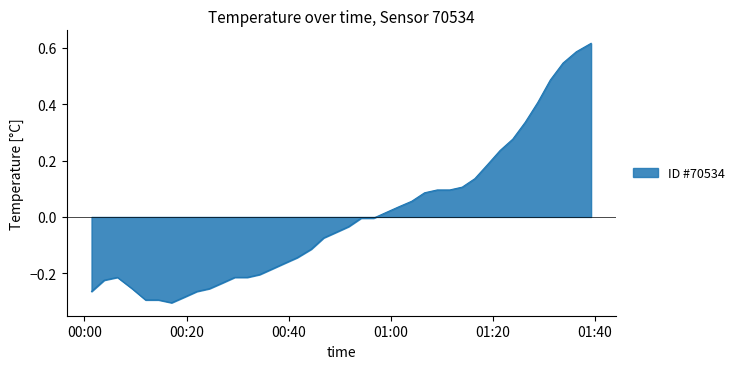

What is the difference between the maximum and minimum values?

0.9